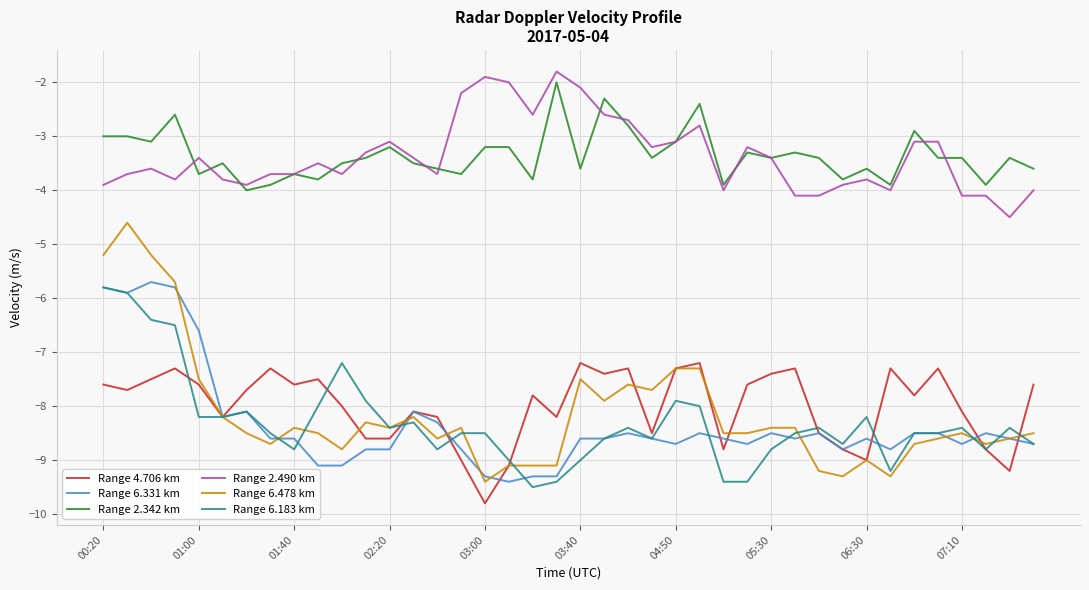

Reading left to right, list all the values displayed in this chart.

Range 4.706 km: -7.6	-7.7	-7.5	-7.3	-7.6	-8.2	-7.7	-7.3	-7.6	-7.5	-8.0	-8.6	-8.6	-8.1	-8.2	-9.0	-9.8	-9.1	-7.8	-8.2	-7.2	-7.4	-7.3	-8.5	-7.3	-7.2	-8.8	-7.6	-7.4	-7.3	-8.5	-8.8	-9.0	-7.3	-7.8	-7.3	-8.1	-8.8	-9.2	-7.6
Range 6.331 km: -5.8	-5.9	-5.7	-5.8	-6.6	-8.2	-8.1	-8.6	-8.6	-9.1	-9.1	-8.8	-8.8	-8.1	-8.3	-8.8	-9.3	-9.4	-9.3	-9.3	-8.6	-8.6	-8.5	-8.6	-8.7	-8.5	-8.6	-8.7	-8.5	-8.6	-8.5	-8.8	-8.6	-8.8	-8.5	-8.5	-8.7	-8.5	-8.6	-8.7
Range 2.342 km: -3.0	-3.0	-3.1	-2.6	-3.7	-3.5	-4.0	-3.9	-3.7	-3.8	-3.5	-3.4	-3.2	-3.5	-3.6	-3.7	-3.2	-3.2	-3.8	-2.0	-3.6	-2.3	-2.8	-3.4	-3.1	-2.4	-3.9	-3.3	-3.4	-3.3	-3.4	-3.8	-3.6	-3.9	-2.9	-3.4	-3.4	-3.9	-3.4	-3.6
Range 2.490 km: -3.9	-3.7	-3.6	-3.8	-3.4	-3.8	-3.9	-3.7	-3.7	-3.5	-3.7	-3.3	-3.1	-3.4	-3.7	-2.2	-1.9	-2.0	-2.6	-1.8	-2.1	-2.6	-2.7	-3.2	-3.1	-2.8	-4.0	-3.2	-3.4	-4.1	-4.1	-3.9	-3.8	-4.0	-3.1	-3.1	-4.1	-4.1	-4.5	-4.0
Range 6.478 km: -5.2	-4.6	-5.2	-5.7	-7.5	-8.2	-8.5	-8.7	-8.4	-8.5	-8.8	-8.3	-8.4	-8.2	-8.6	-8.4	-9.4	-9.1	-9.1	-9.1	-7.5	-7.9	-7.6	-7.7	-7.3	-7.3	-8.5	-8.5	-8.4	-8.4	-9.2	-9.3	-9.0	-9.3	-8.7	-8.6	-8.5	-8.7	-8.6	-8.5
Range 6.183 km: -5.8	-5.9	-6.4	-6.5	-8.2	-8.2	-8.1	-8.5	-8.8	-8.0	-7.2	-7.9	-8.4	-8.3	-8.8	-8.5	-8.5	-9.0	-9.5	-9.4	-9.0	-8.6	-8.4	-8.6	-7.9	-8.0	-9.4	-9.4	-8.8	-8.5	-8.4	-8.7	-8.2	-9.2	-8.5	-8.5	-8.4	-8.8	-8.4	-8.7